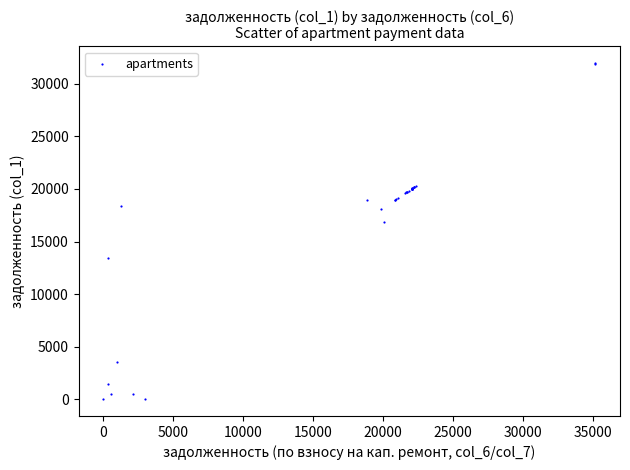

What Y value in the scatter plot is closest to 15990?

16871.2